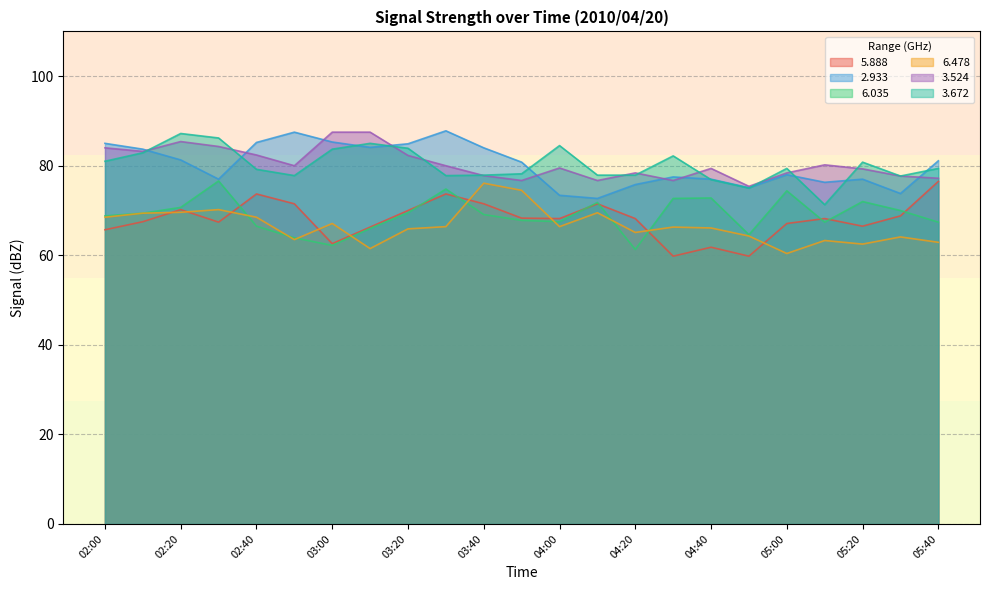

What is the total value across all series at 03:20?

456.5